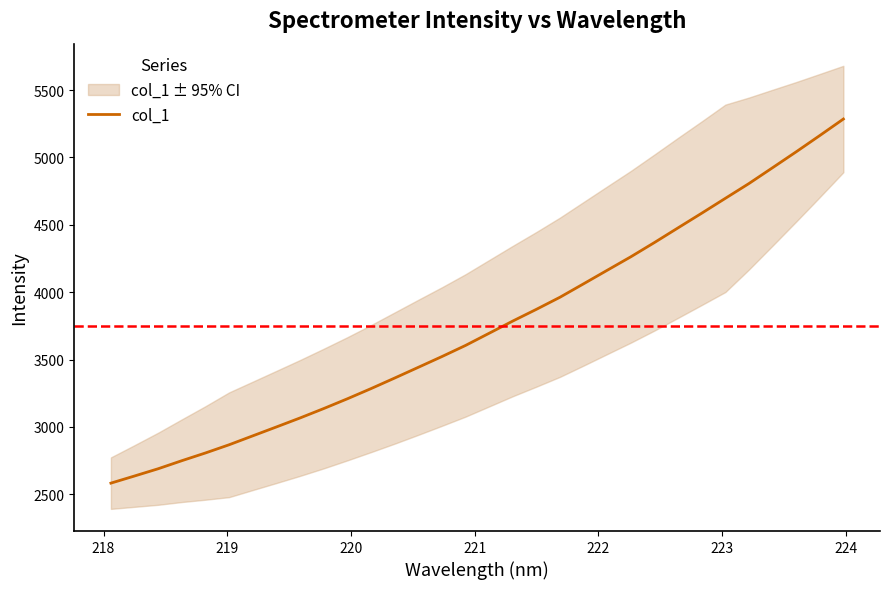

What is the minimum value for col_1?

2583.3